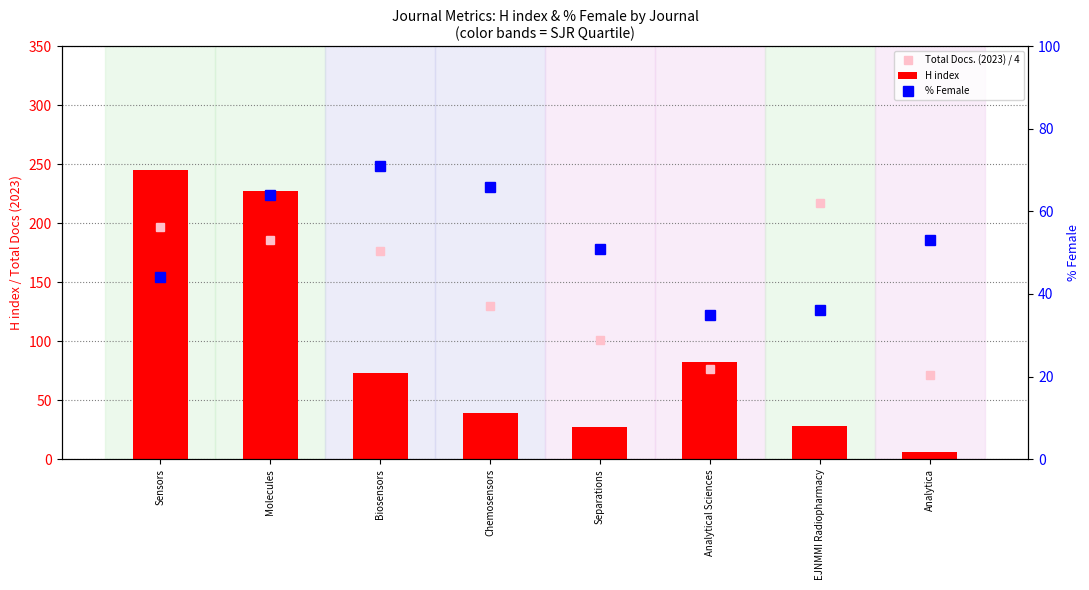

Is the value of Total Docs. (2023) / 4 at Separations greater than the value of H index at Chemosensors?

Yes